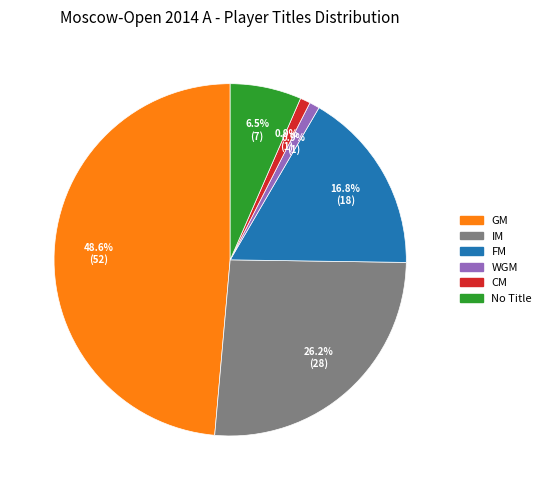

Count the number of slices in the pie.

6